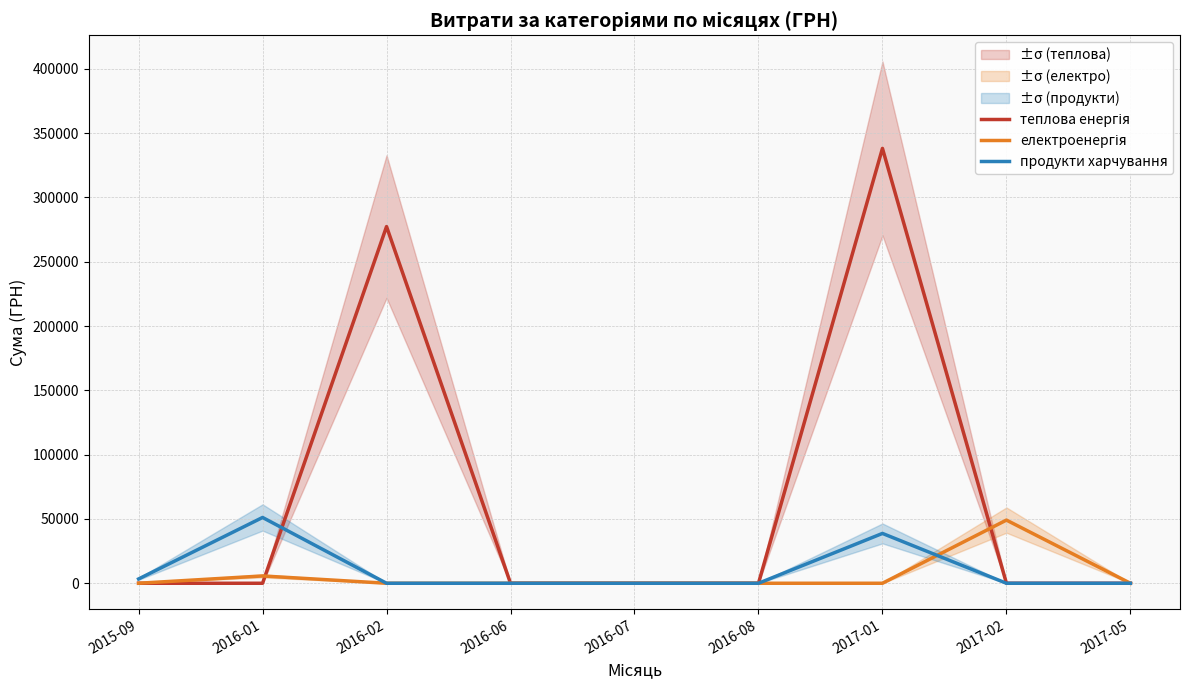

Read the продукти харчування value at 2017-01.

38741.2